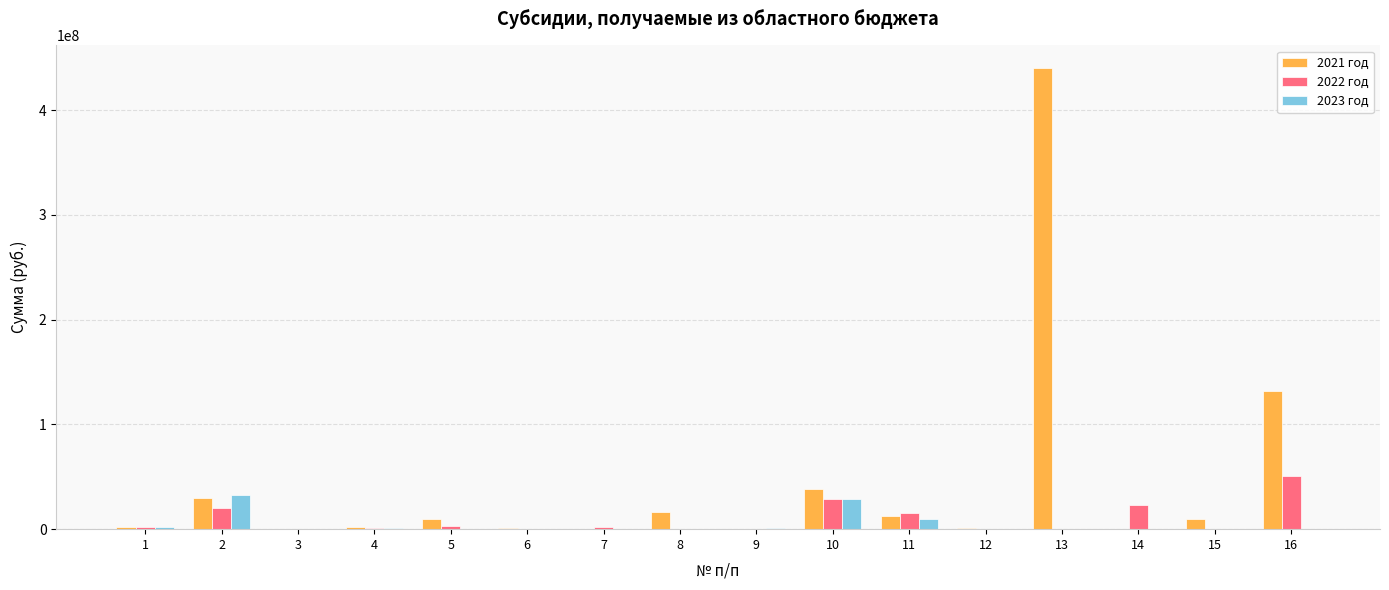

Are the bars grouped side by side (vs. stacked)?

Yes